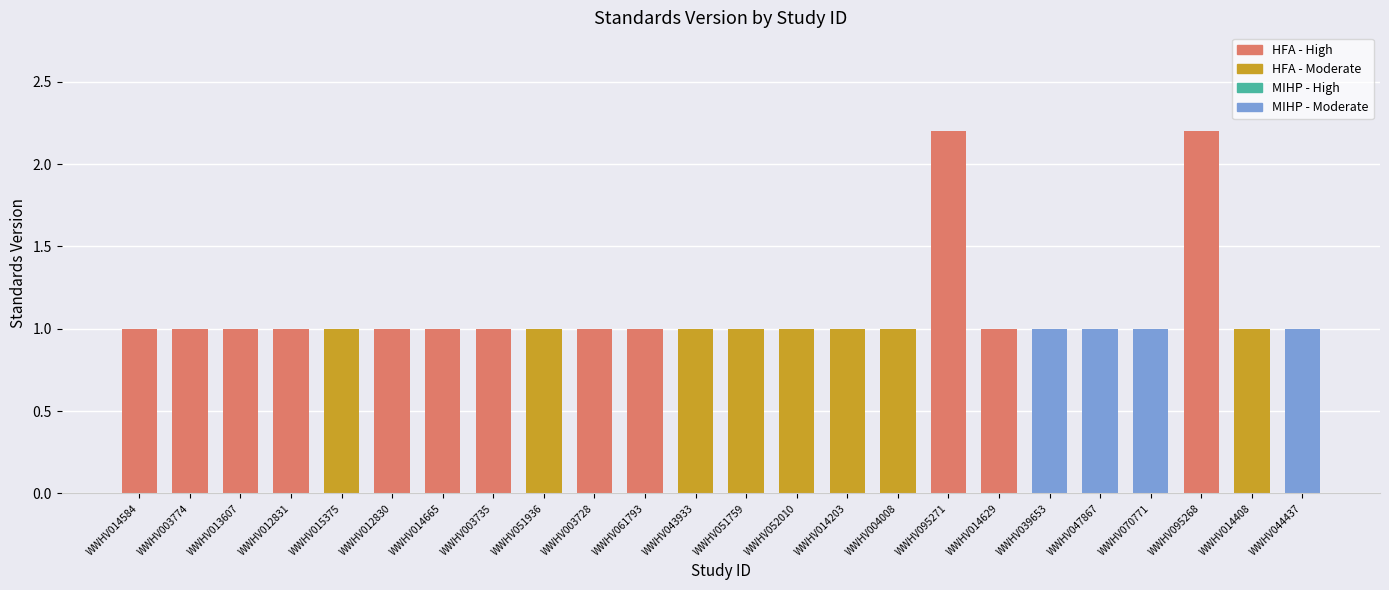

What is the smallest value displayed?

1.0